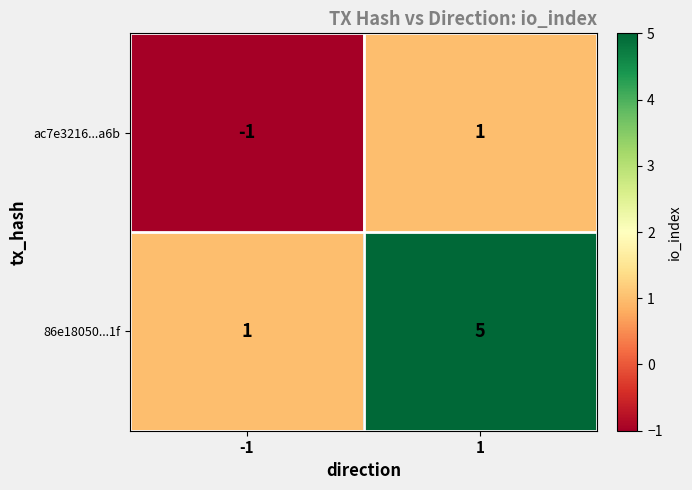

Read the 86e18050...1f value at 1.

5